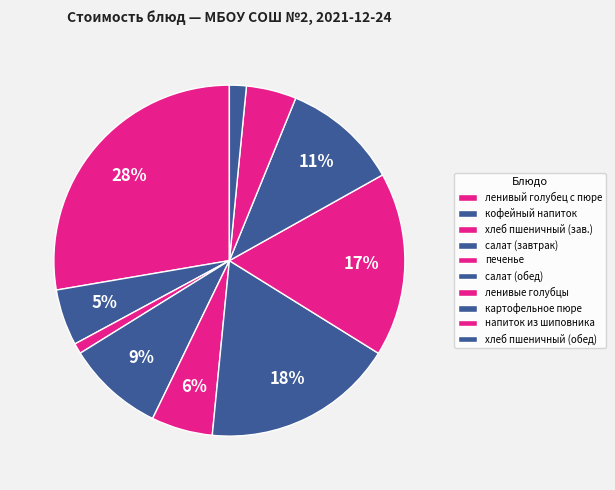

How many slices are in this pie chart?

10